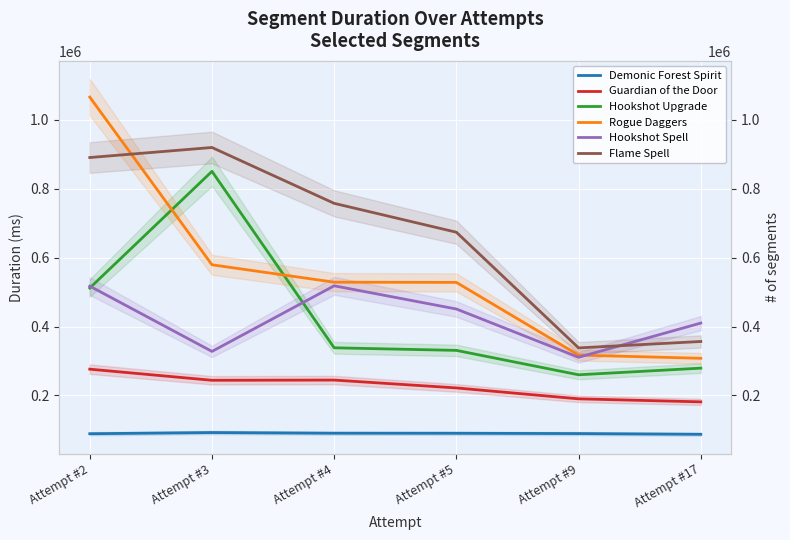

What is the total value across all series at Attempt #4?

2477442